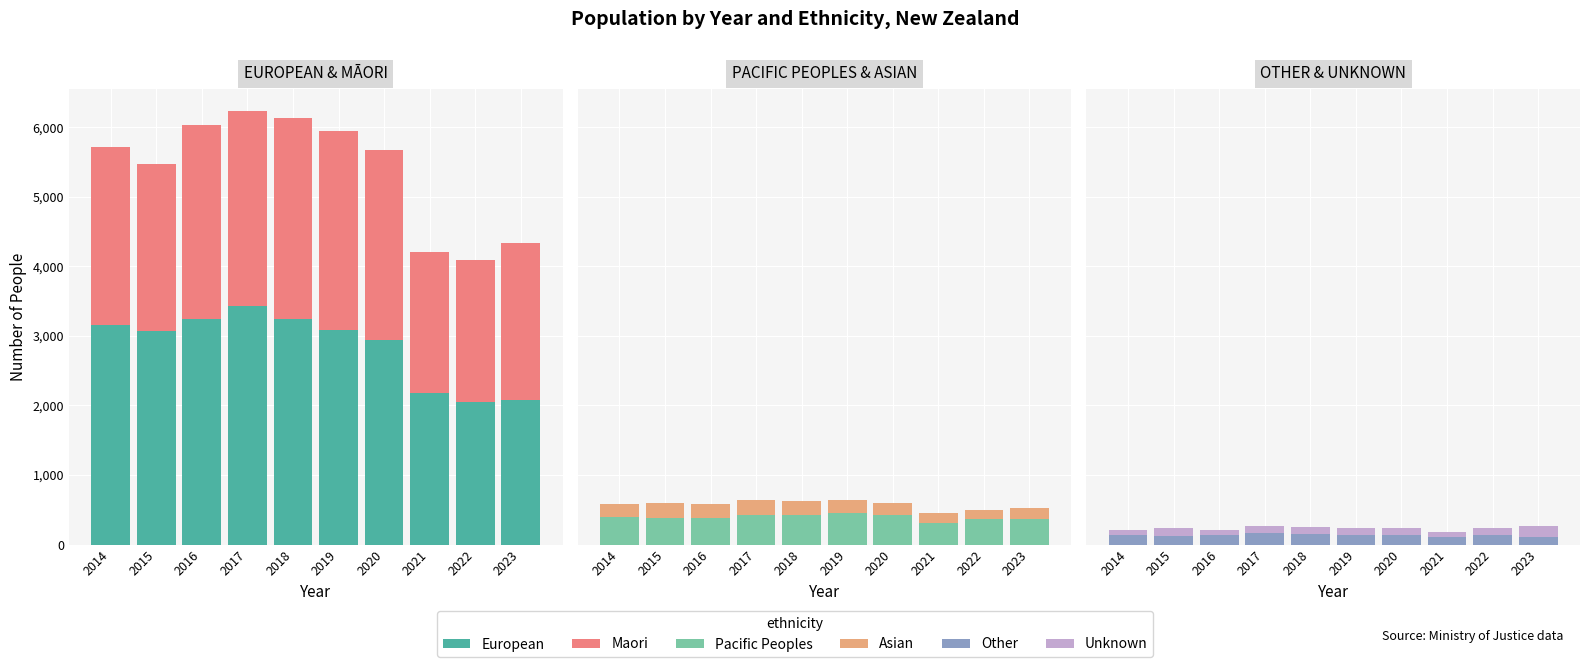

Which series changed the most between 2014 and 2023?

European